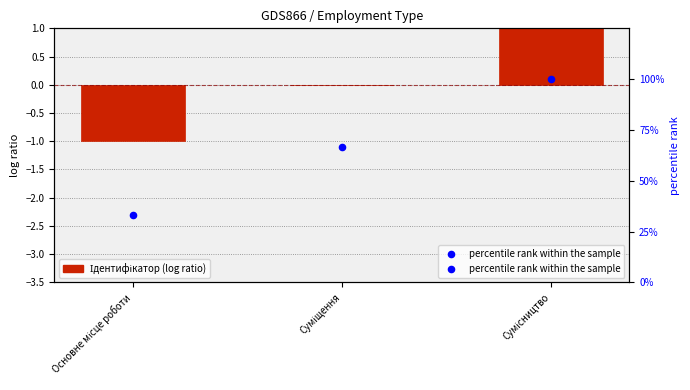

At how many categories does at least one series exceed 4?

3